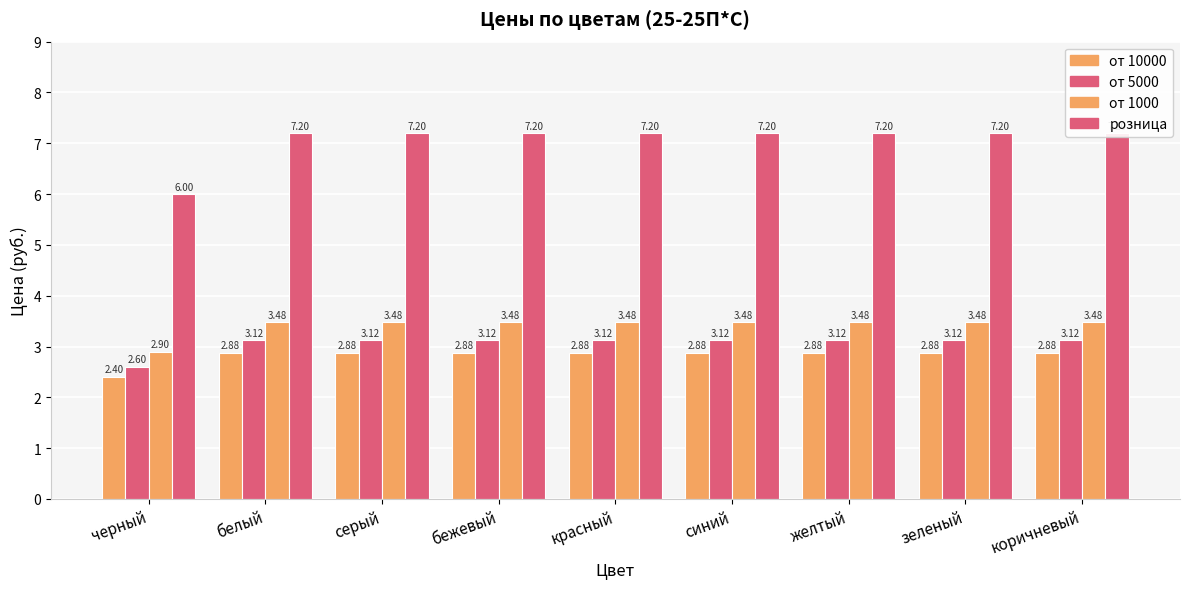

Is the value of от 5000 at желтый greater than the value of от 10000 at серый?

Yes